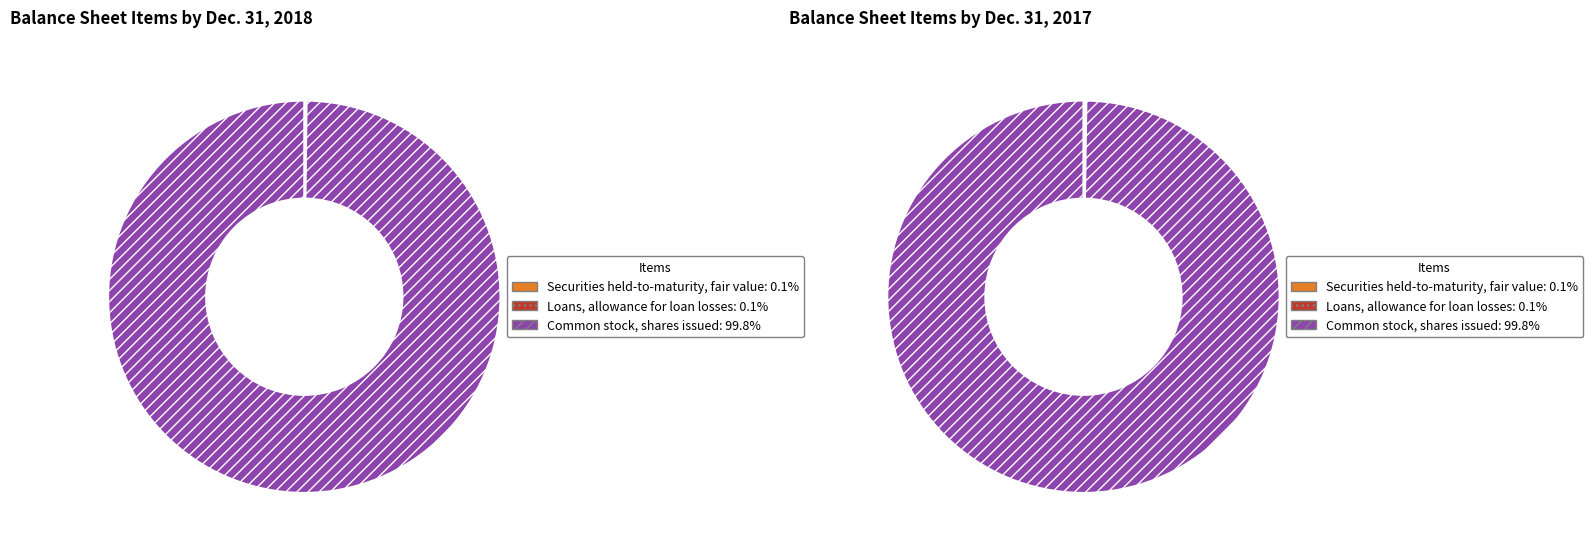

Which category accounts for the majority?

Common stock, shares issued